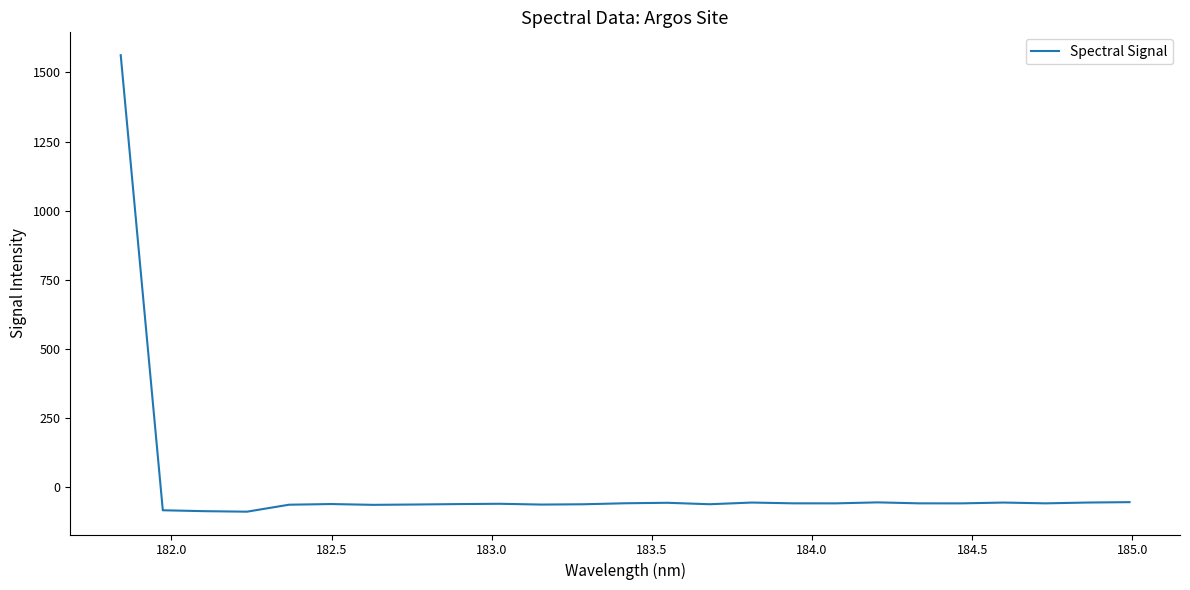

What is the greatest value displayed?

1562.6